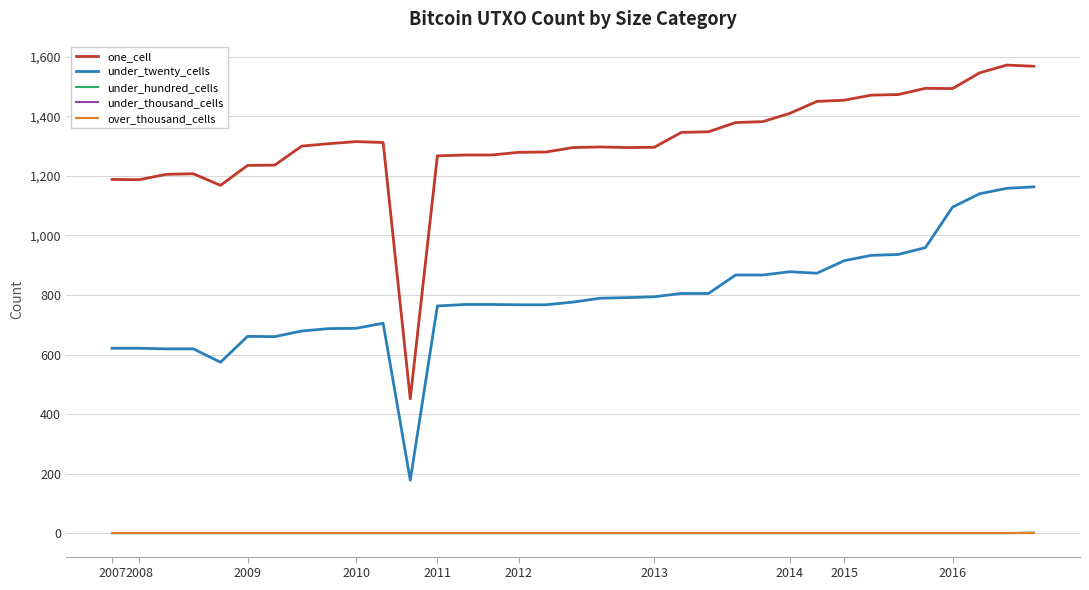

Does the chart have visible grid lines?

Yes